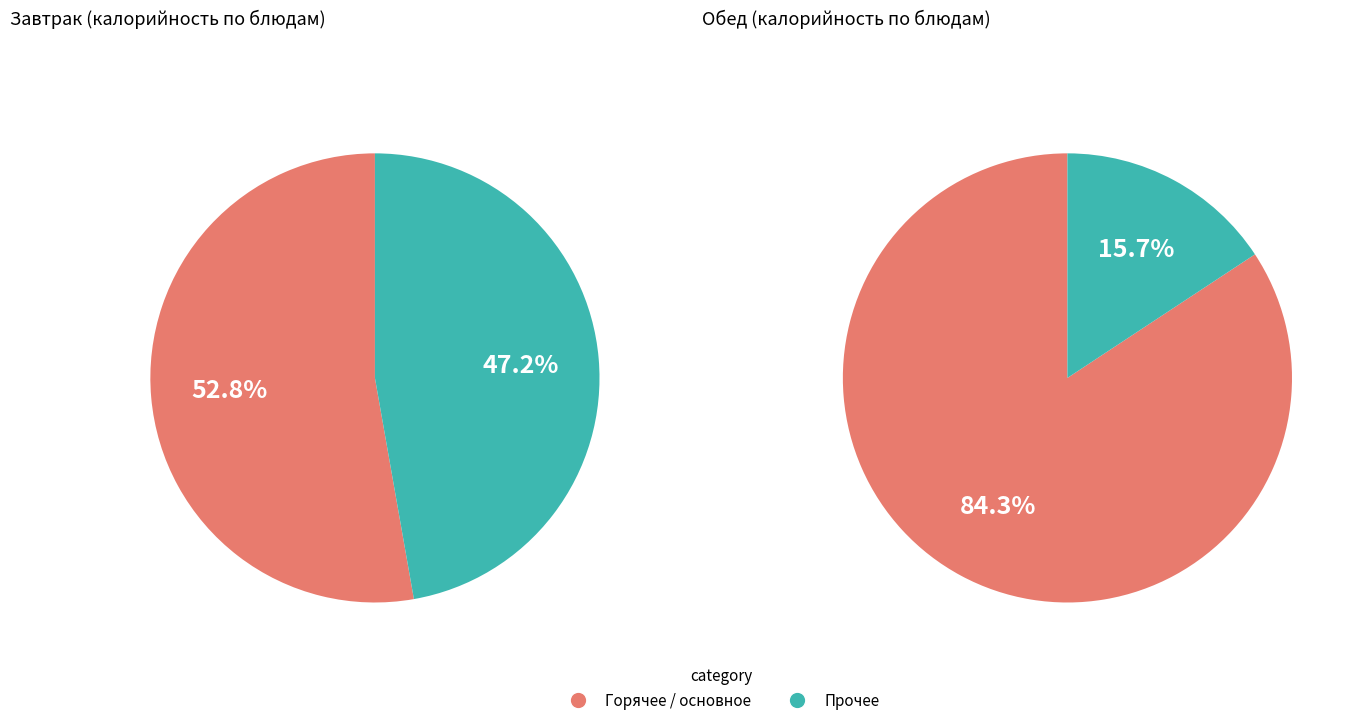

Which series has the widest spread of values?

Обед